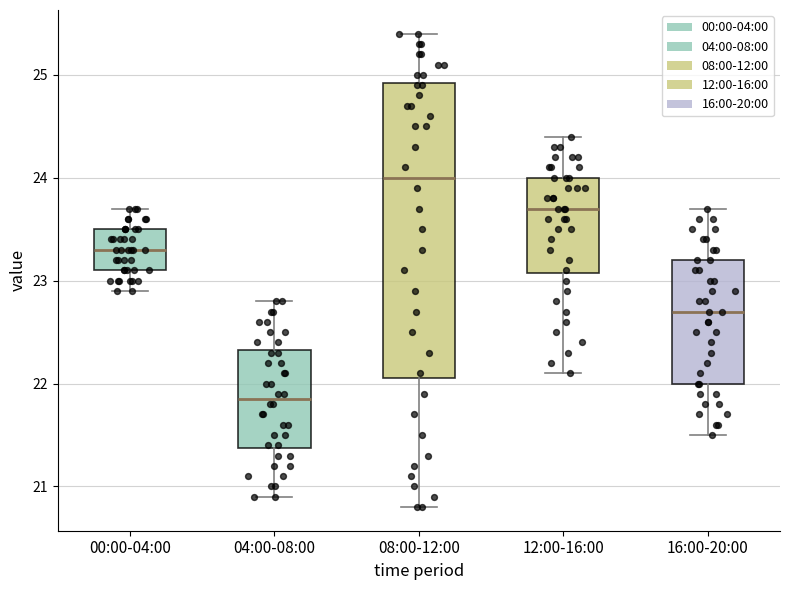

Which box's median line is the highest?

08:00-12:00